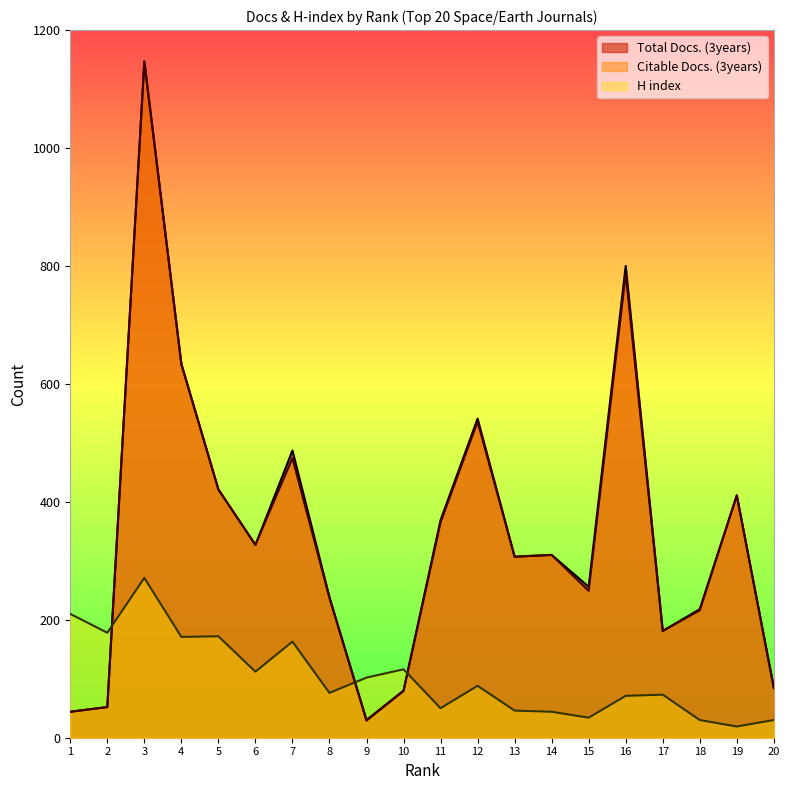

At which category is the sum across all series the highest?

3